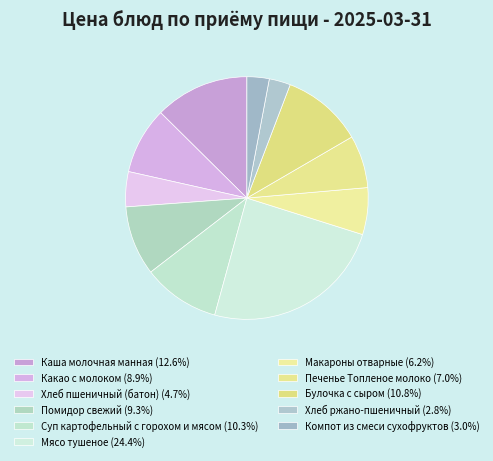

Between Помидор свежий and Хлеб ржано-пшеничный, which is larger?

Помидор свежий